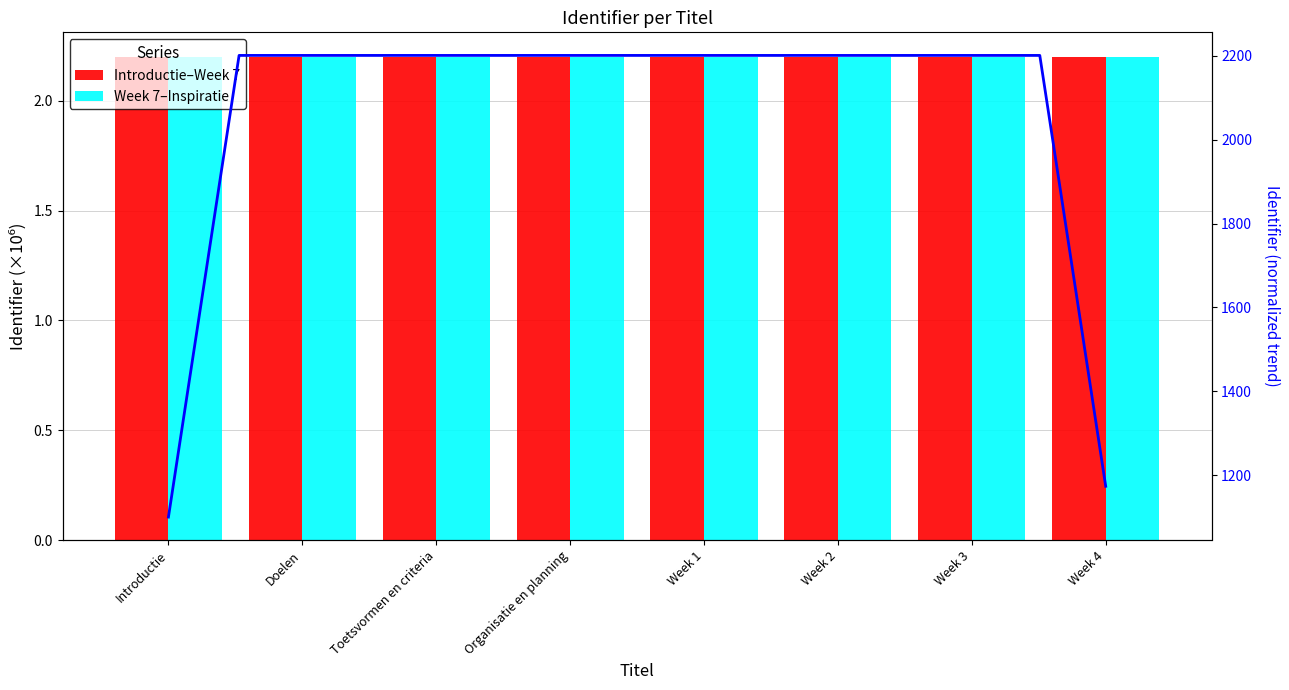

Which series has the widest spread of values?

Week 7–Inspiratie